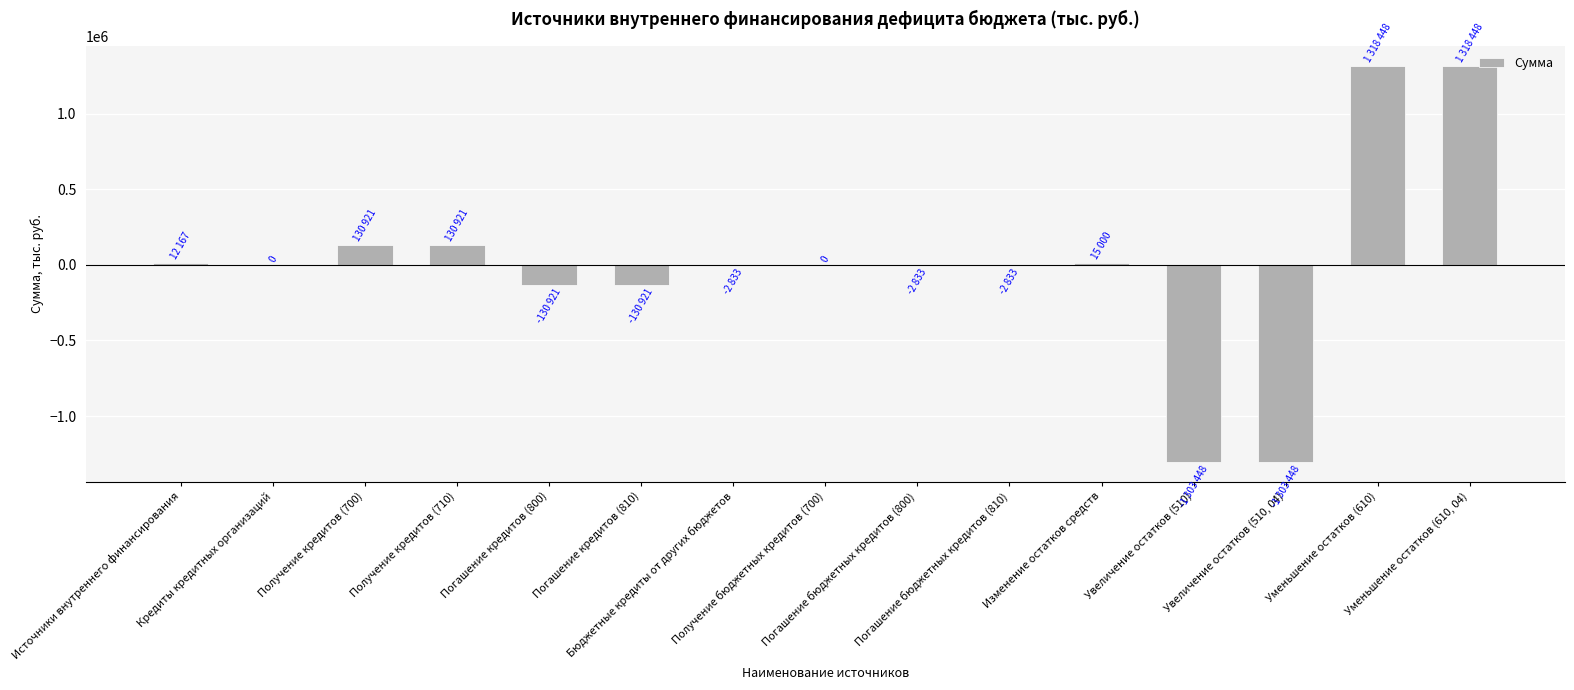

What is the maximum value shown in the chart?

1318448.0